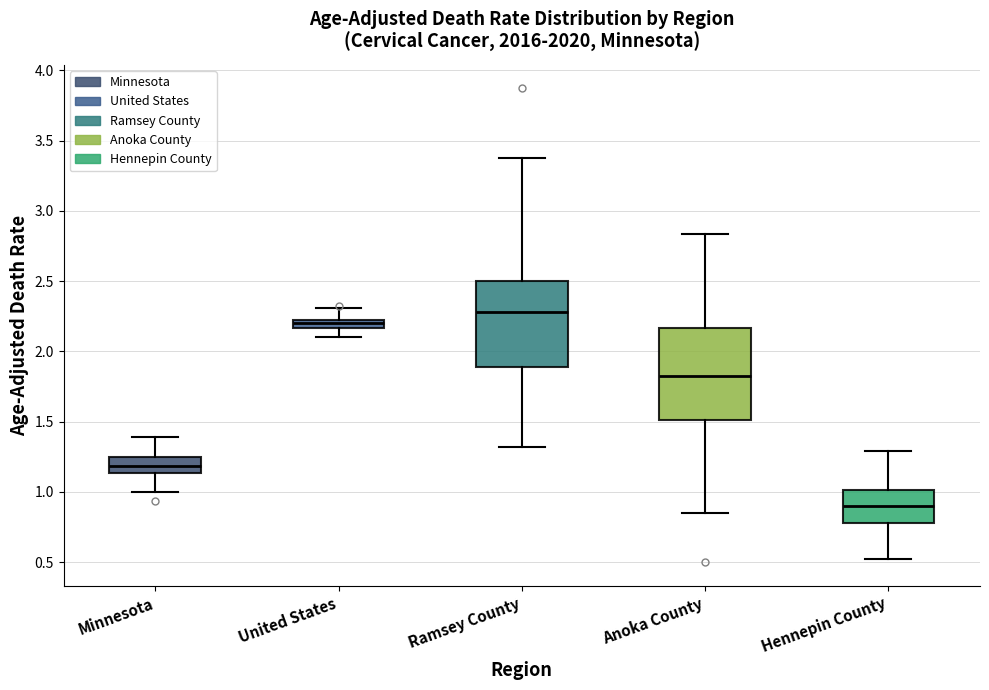

Where does the upper whisker of the box for Anoka County end on the y-axis? The values are not printed on the chart, so give them approximately, as read against the axis.

2.85